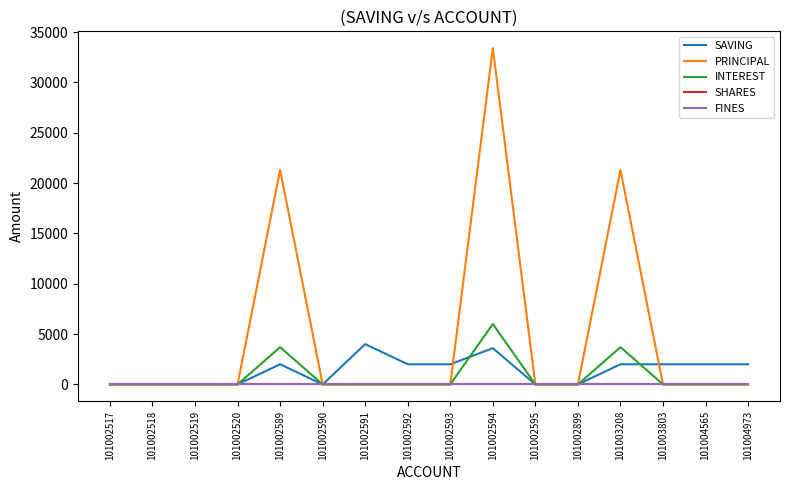

Is this an area chart (filled region under the line)?

No